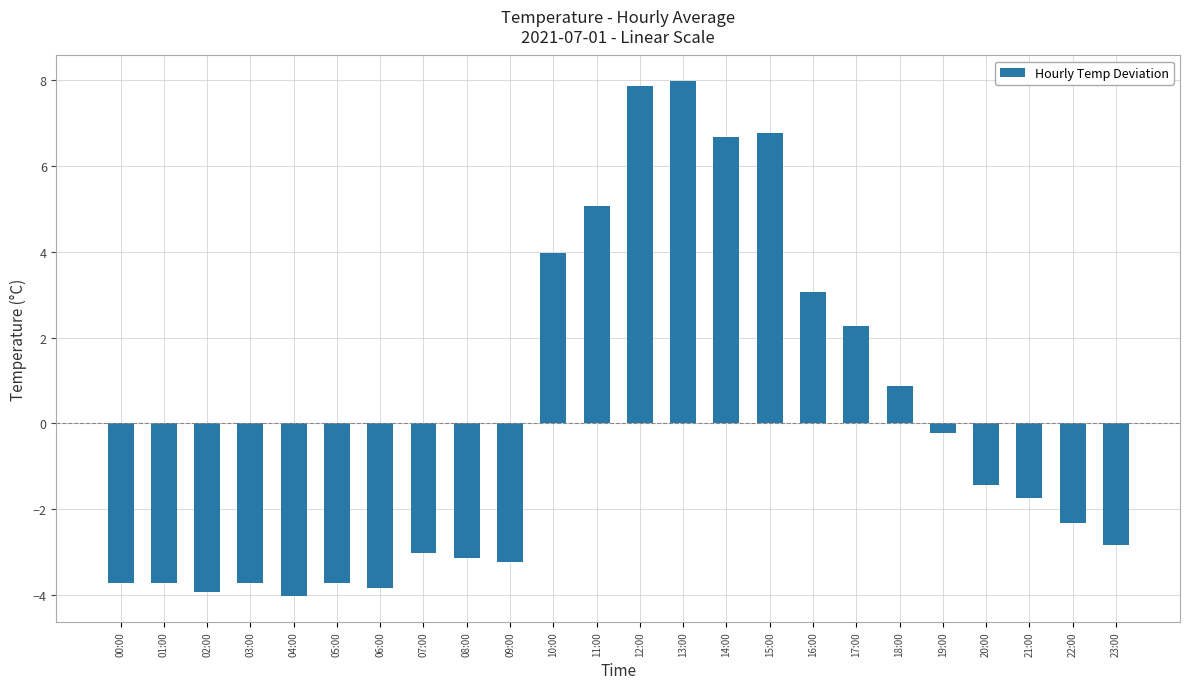

What position from the right is 06:00?

18